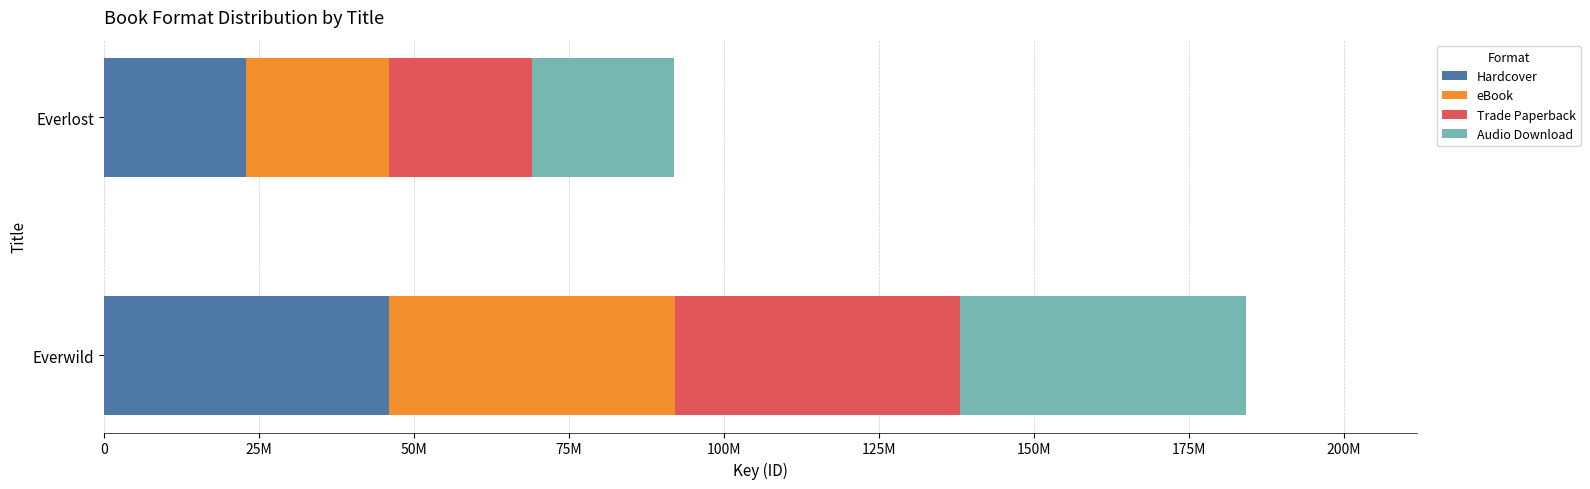

How many groups of bars are there?

2